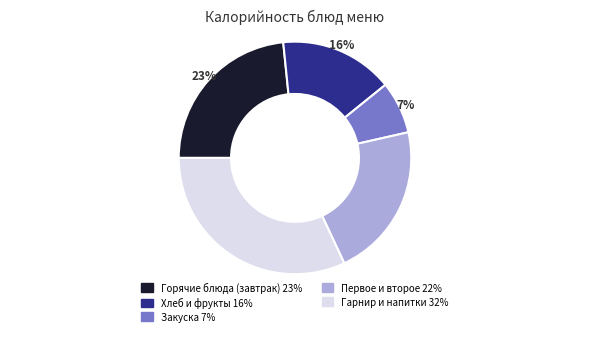

How many segments does this pie chart have?

5